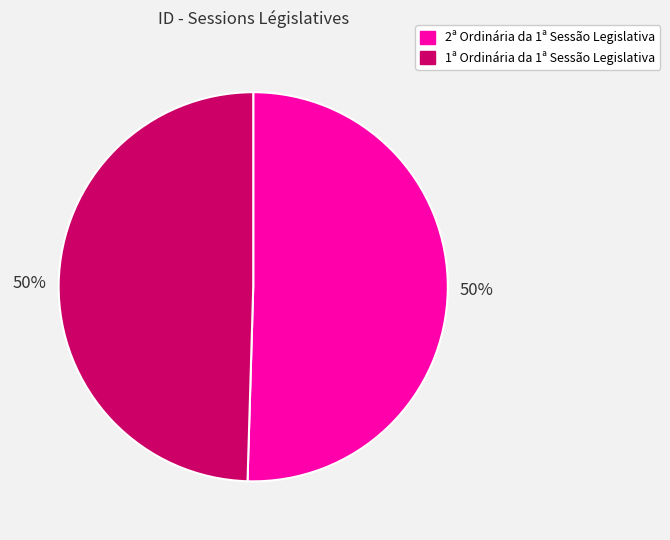

Approximately how many times larger is the value at 1ª Ordinária da 1ª Sessão Legislativa compared to 2ª Ordinária da 1ª Sessão Legislativa?

1.0